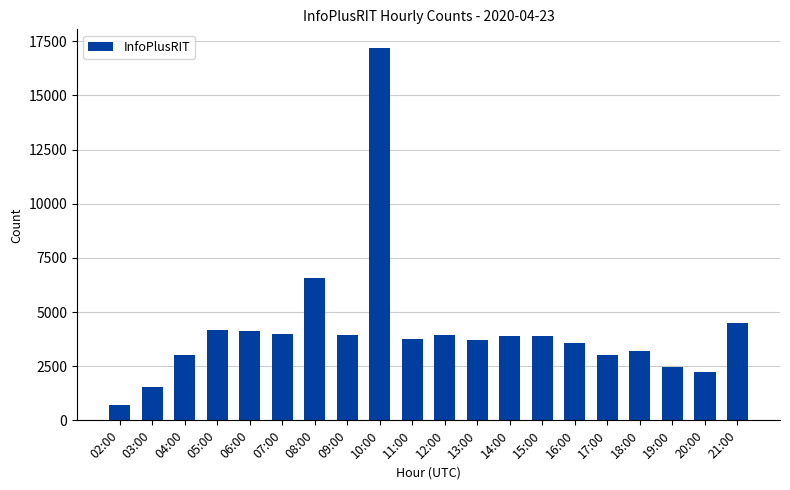

The chart shows a value of 6553 at 08:00. True or false?

True